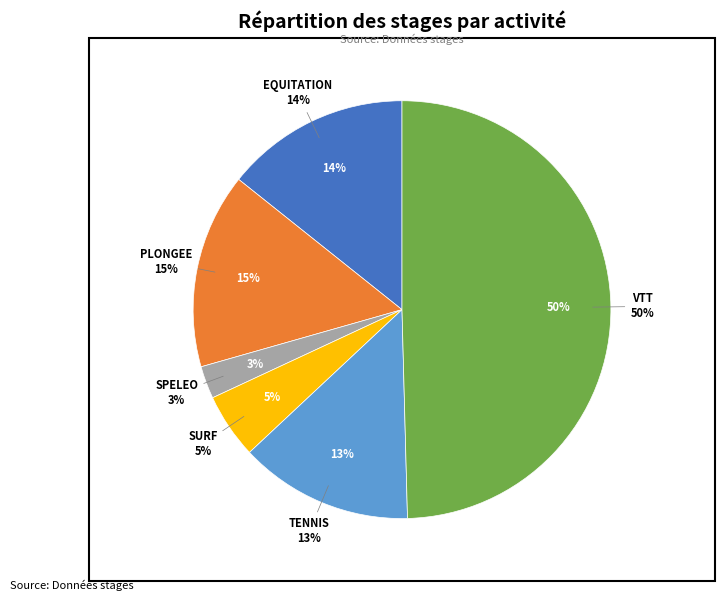

The VTT slice represents 42% of the pie. True or false?

False